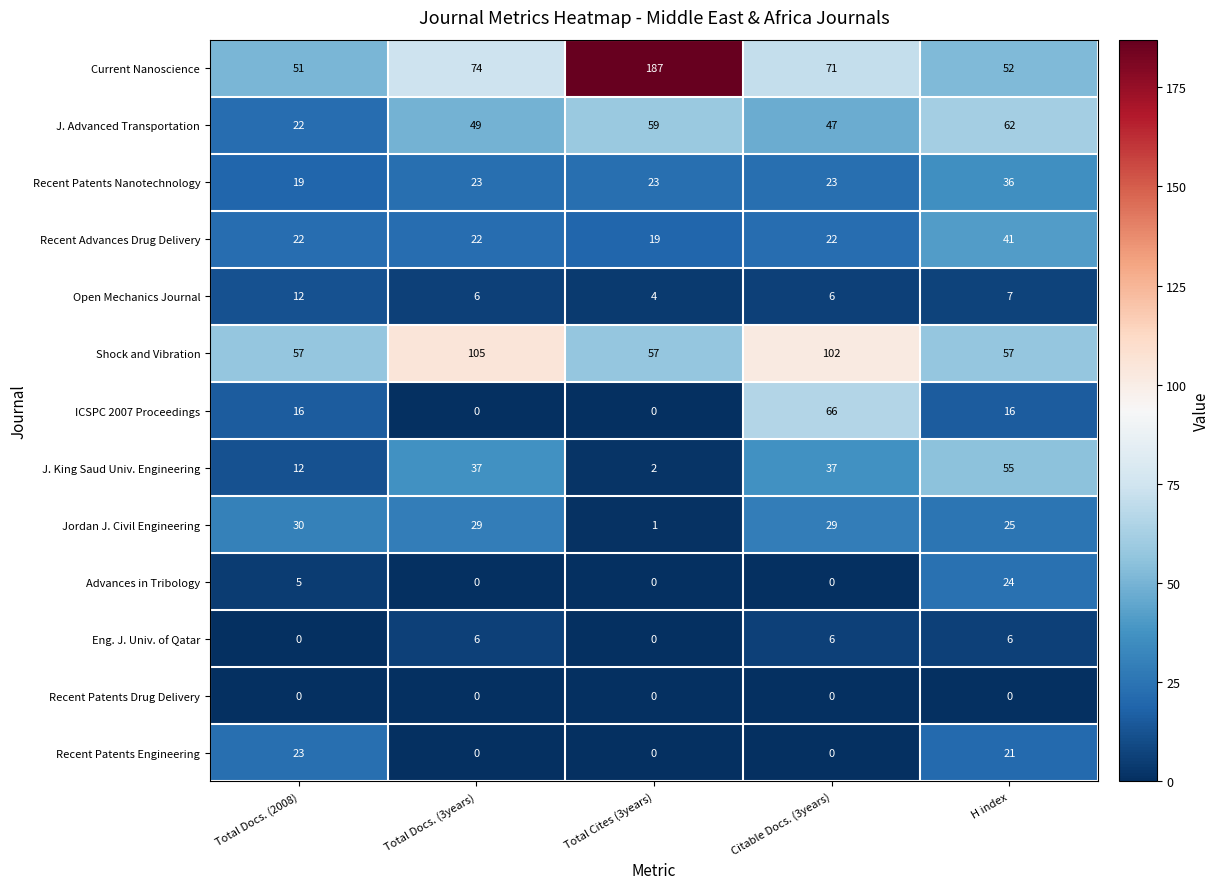

Is the value of J. Advanced Transportation at Total Docs. (3years) greater than the value of Recent Advances Drug Delivery at Total Docs. (3years)?

Yes